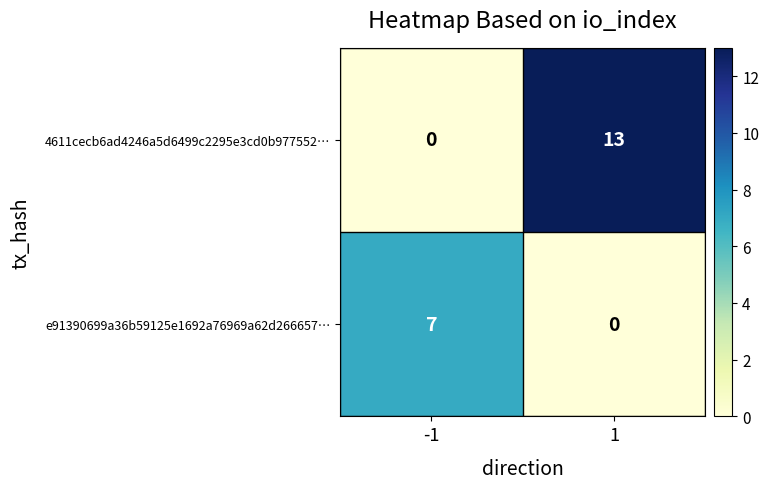

What is the sum of all 4611cecb6ad4246a5d6499c2295e3cd0b977552… values?

13